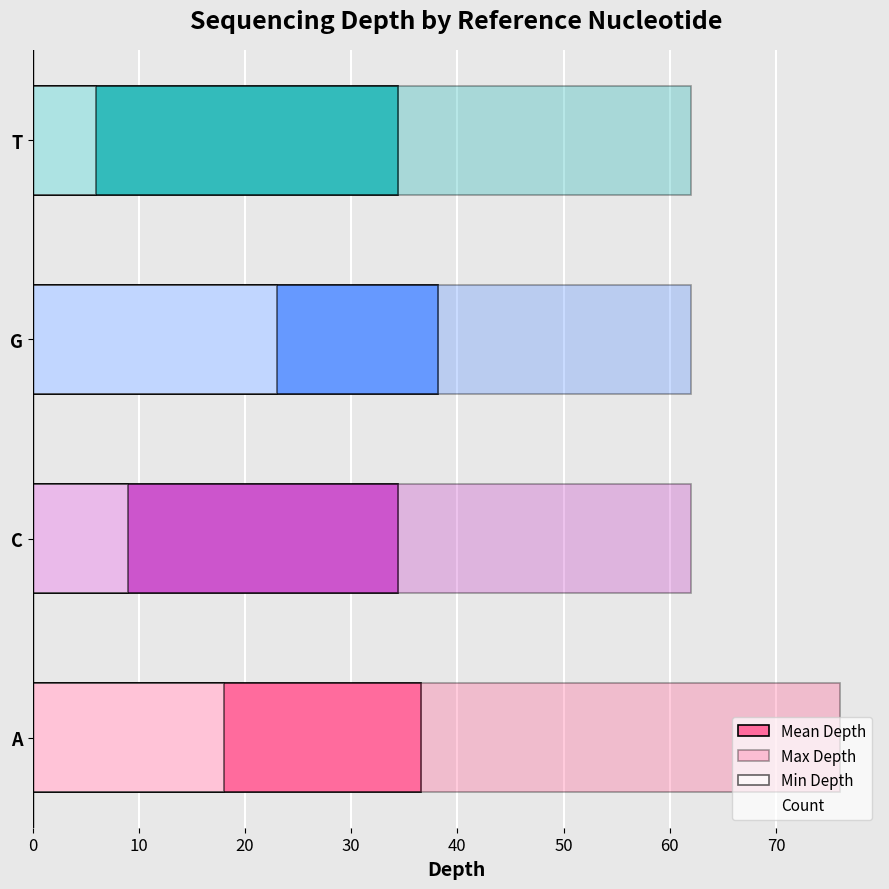

Are the bars horizontal?

Yes